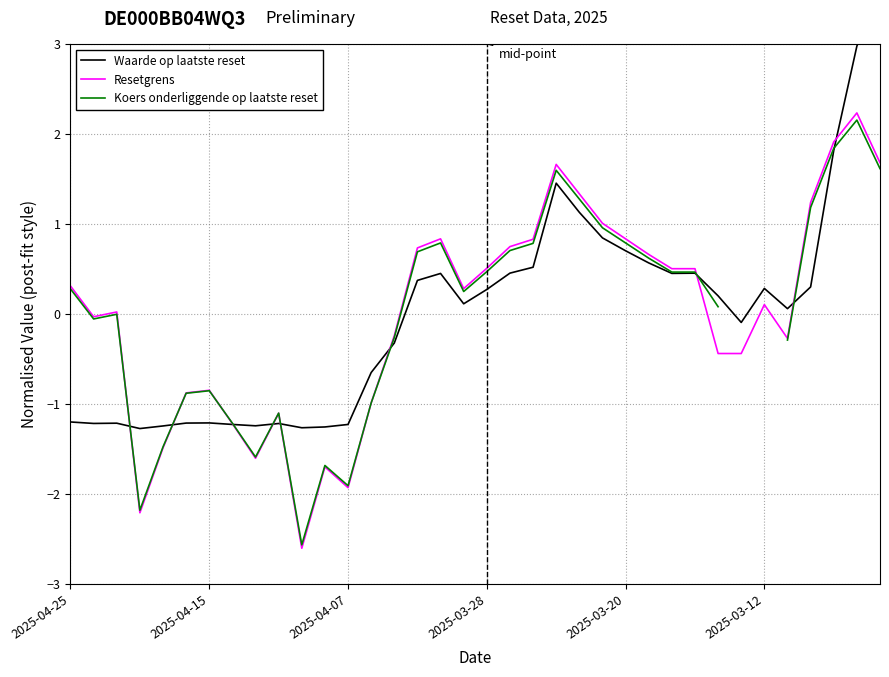

The Waarde op laatste reset series shows 0.1 at 31. True or false?

True